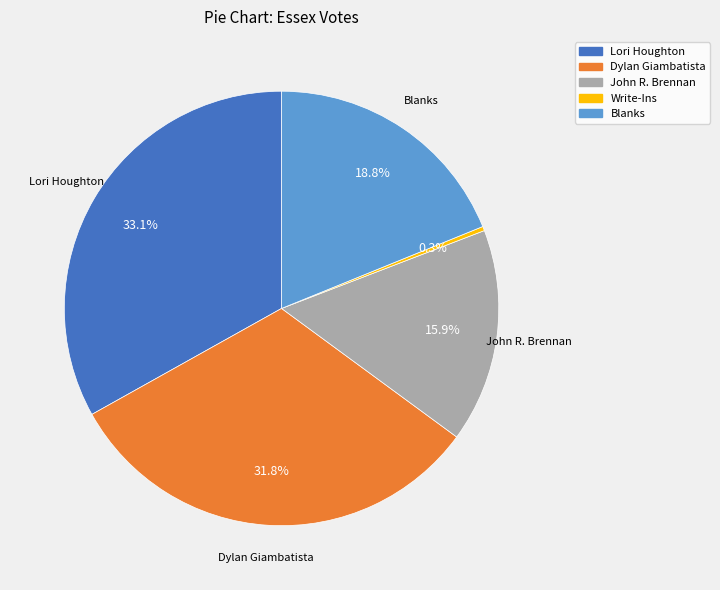

Which slice is the smallest?

Write-Ins